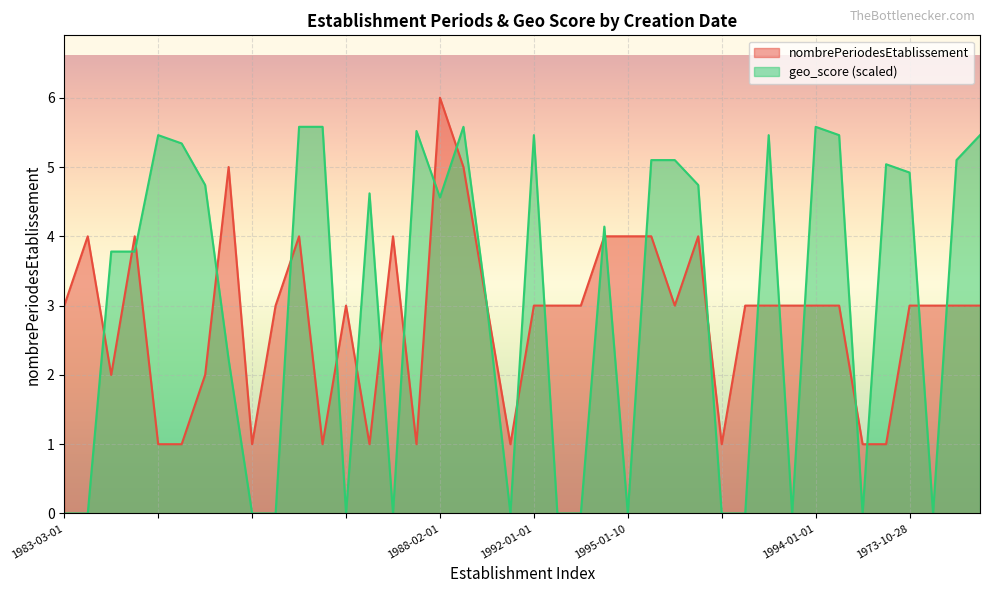

How many lines are shown in the chart?

2